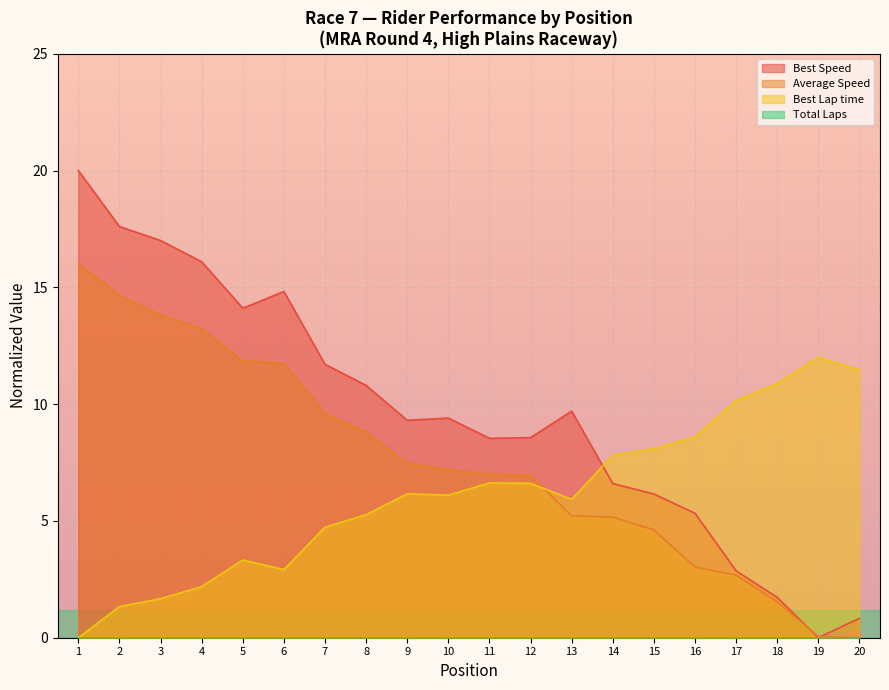

How many interior local valleys does the Best Speed series have?

4